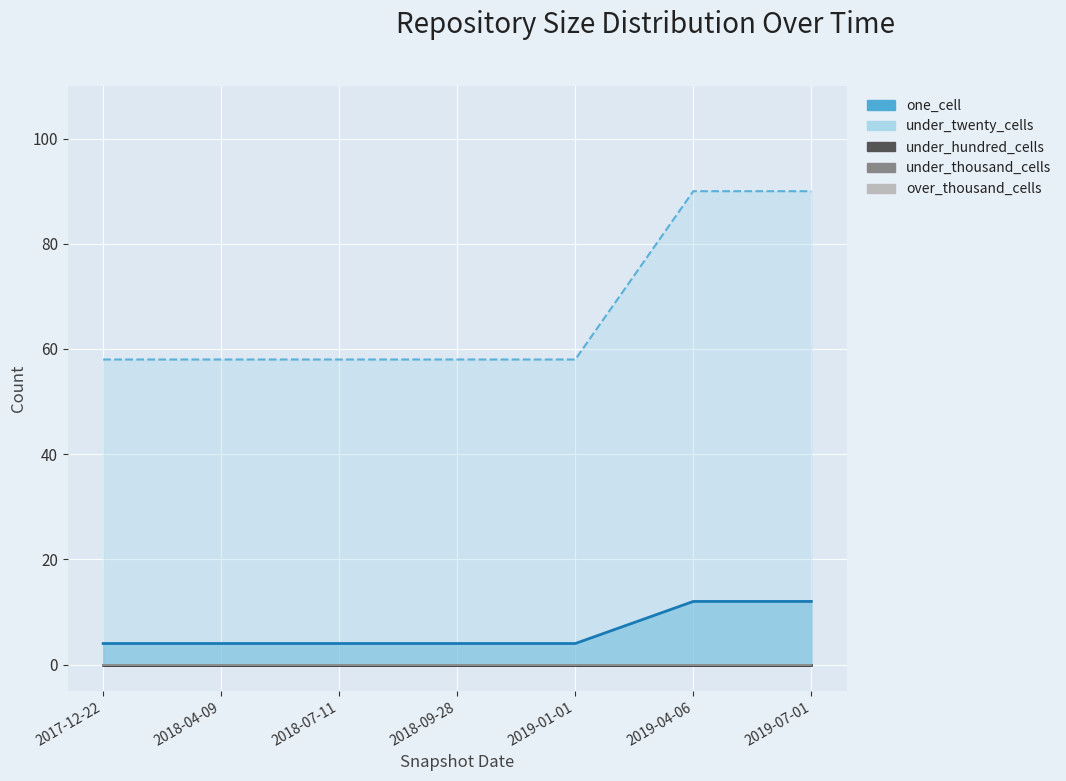

True or false: under_thousand_cells has more than 2 points higher than both neighbors.

False